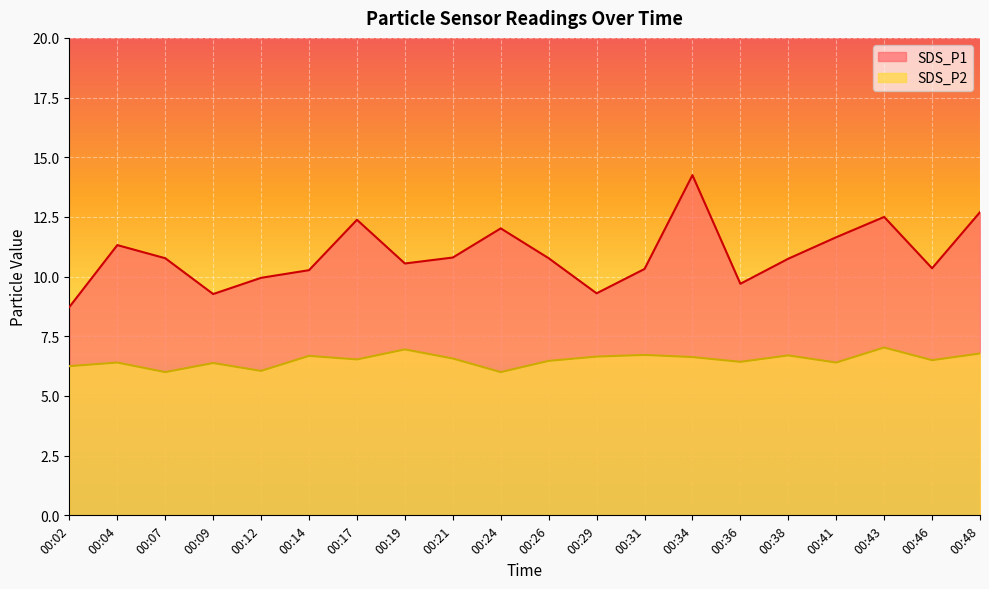

Reading right to left, what are all the values shown in this chart?

SDS_P1: 00:48=12.7	00:46=10.3	00:43=12.5	00:41=11.7	00:38=10.8	00:36=9.7	00:34=14.2	00:31=10.3	00:29=9.3	00:26=10.8	00:24=12.0	00:21=10.8	00:19=10.6	00:17=12.4	00:14=10.3	00:12=9.9	00:09=9.3	00:07=10.8	00:04=11.3	00:02=8.7
SDS_P2: 00:48=6.8	00:46=6.5	00:43=7.0	00:41=6.4	00:38=6.7	00:36=6.4	00:34=6.6	00:31=6.7	00:29=6.7	00:26=6.5	00:24=6.0	00:21=6.6	00:19=7.0	00:17=6.5	00:14=6.7	00:12=6.0	00:09=6.4	00:07=6.0	00:04=6.4	00:02=6.2